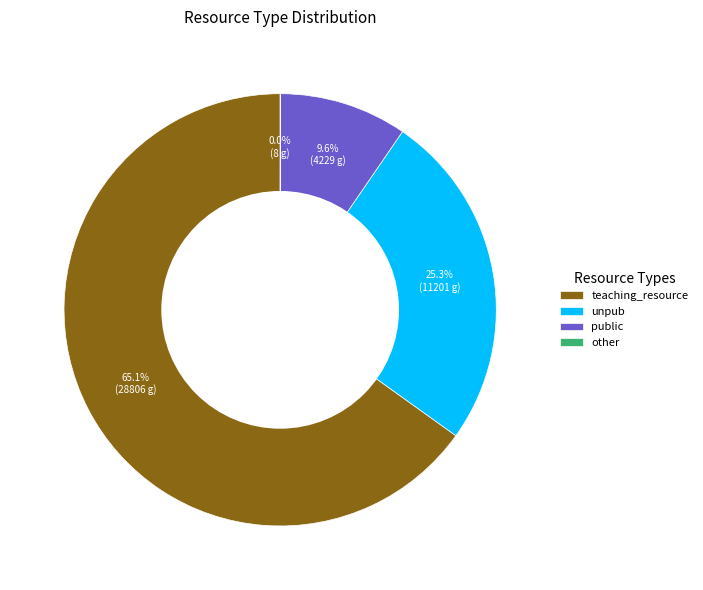

What percentage is NOT represented by teaching_resource?

34.9%